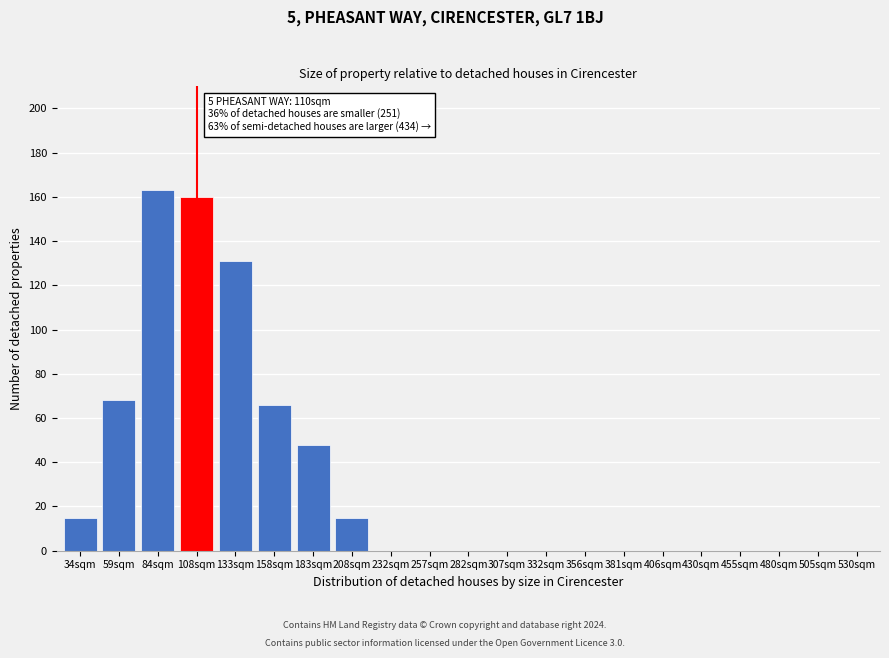

Reading right to left, extract all data points from this chart.

530sqm=0	505sqm=0	480sqm=0	455sqm=0	430sqm=0	406sqm=0	381sqm=0	356sqm=0	332sqm=0	307sqm=0	282sqm=0	257sqm=0	232sqm=0	208sqm=15	183sqm=48	158sqm=66	133sqm=131	108sqm=160	84sqm=163	59sqm=68	34sqm=15